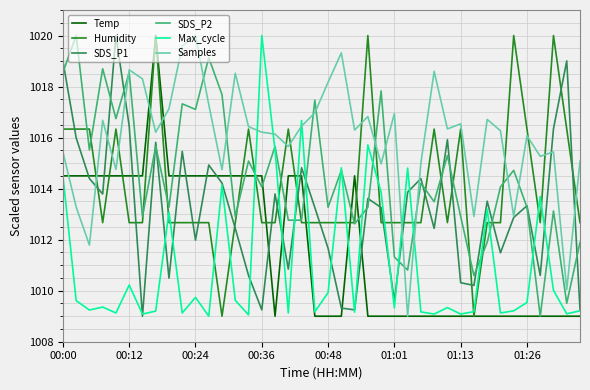

How many times do Humidity and SDS_P1 cross each other?

21